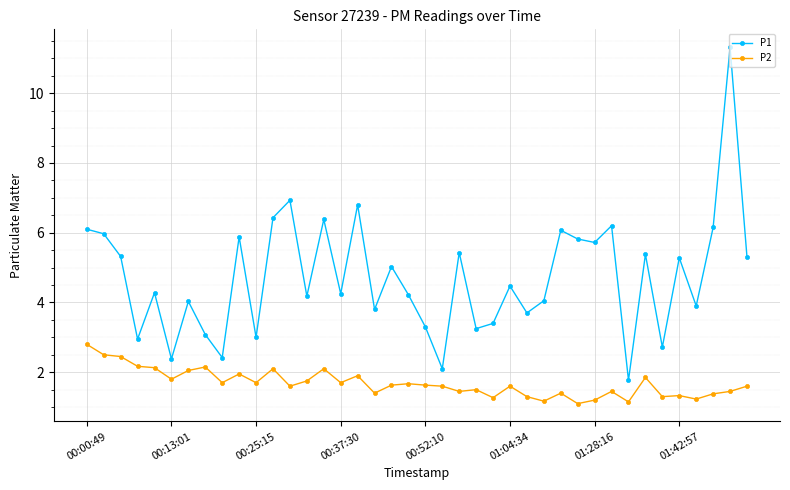

List the series in order of their peak value, lowest first.

P2, P1